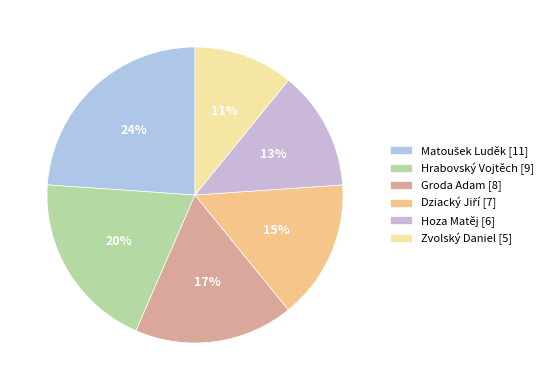

The Hrabovský Vojtěch slice represents 9% of the pie. True or false?

False